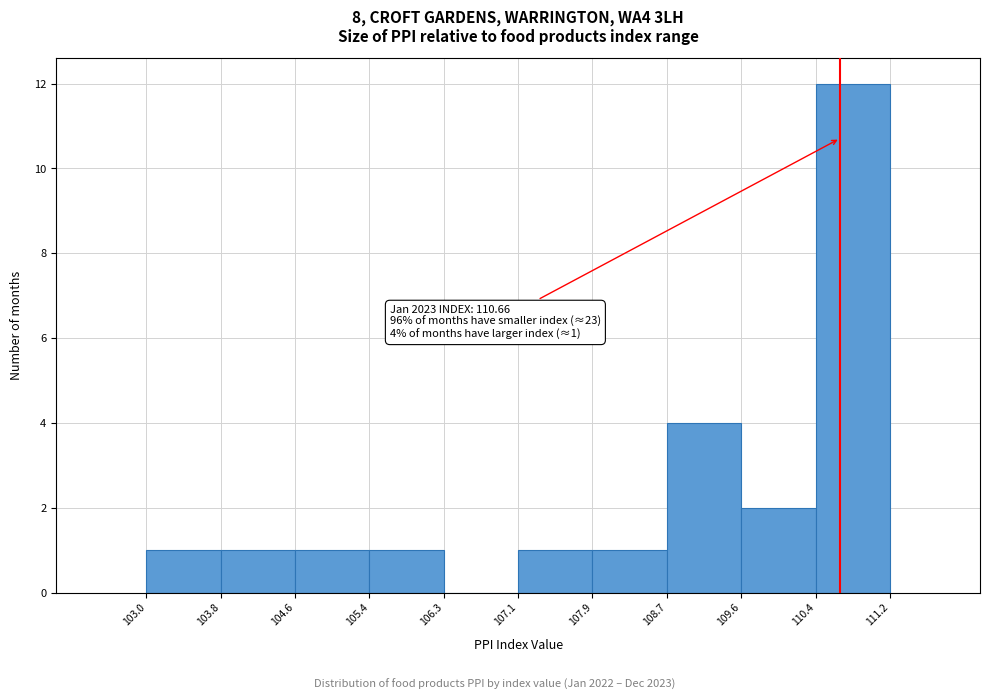

Which range on the x-axis has the tallest bar?

110.4 to 111.2